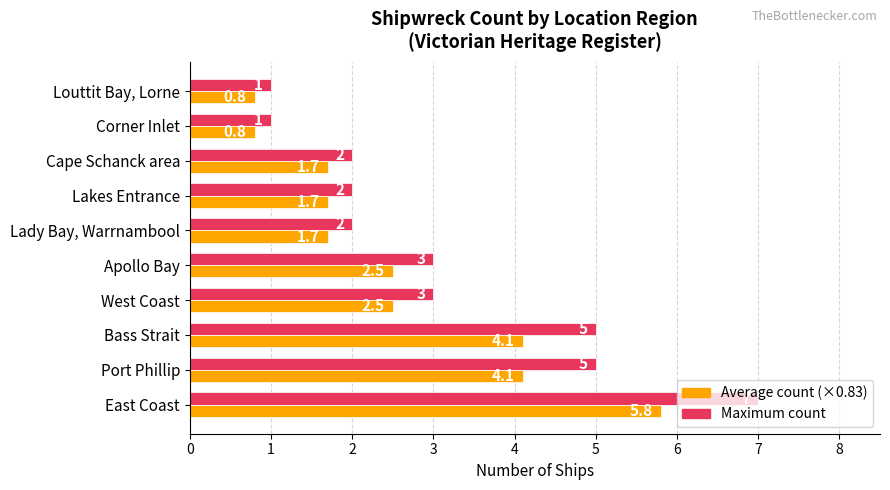

What is the minimum value shown in the chart?

0.8